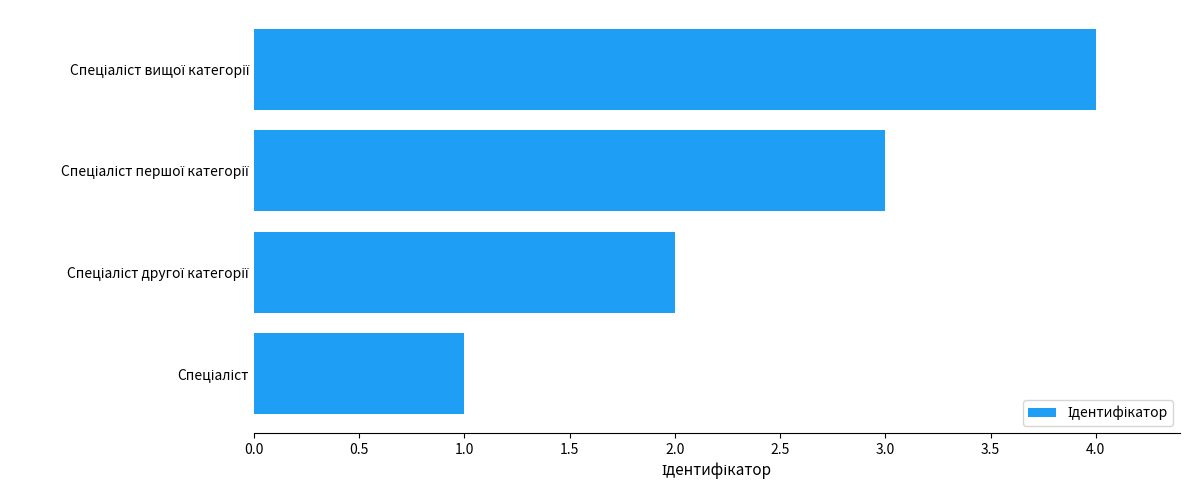

What is the difference between the maximum and minimum values?

3